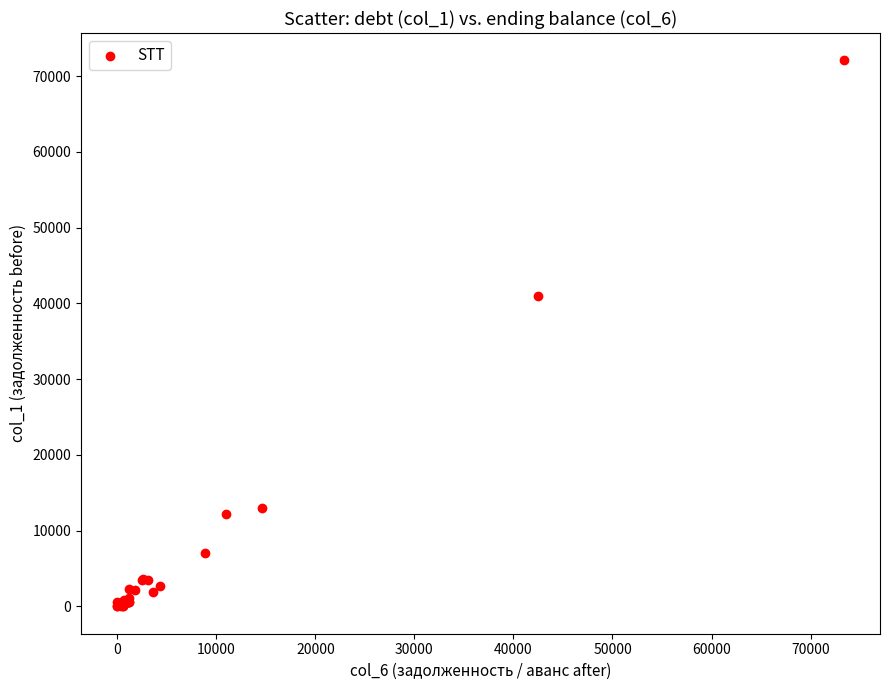

What Y value in the scatter plot is closest to 36042?

41016.8